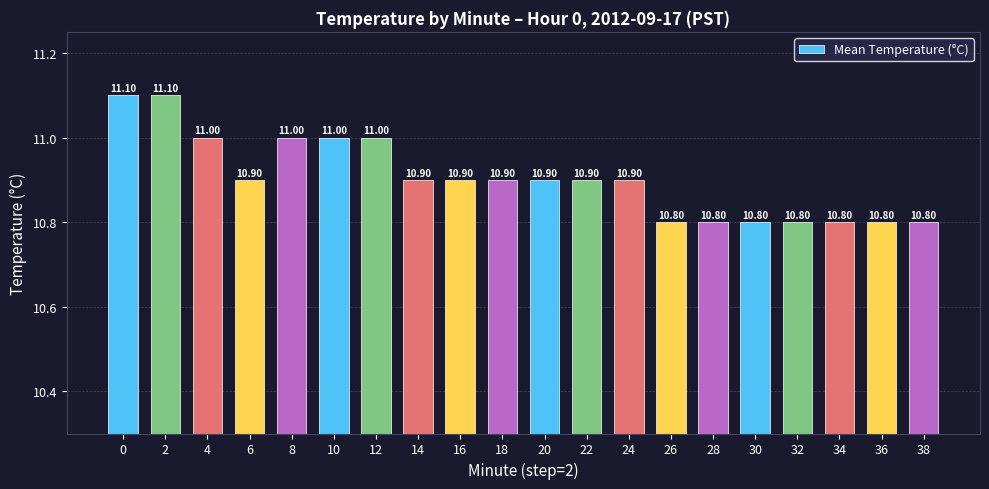

What is the sum of the values at 6 and 10?

21.9